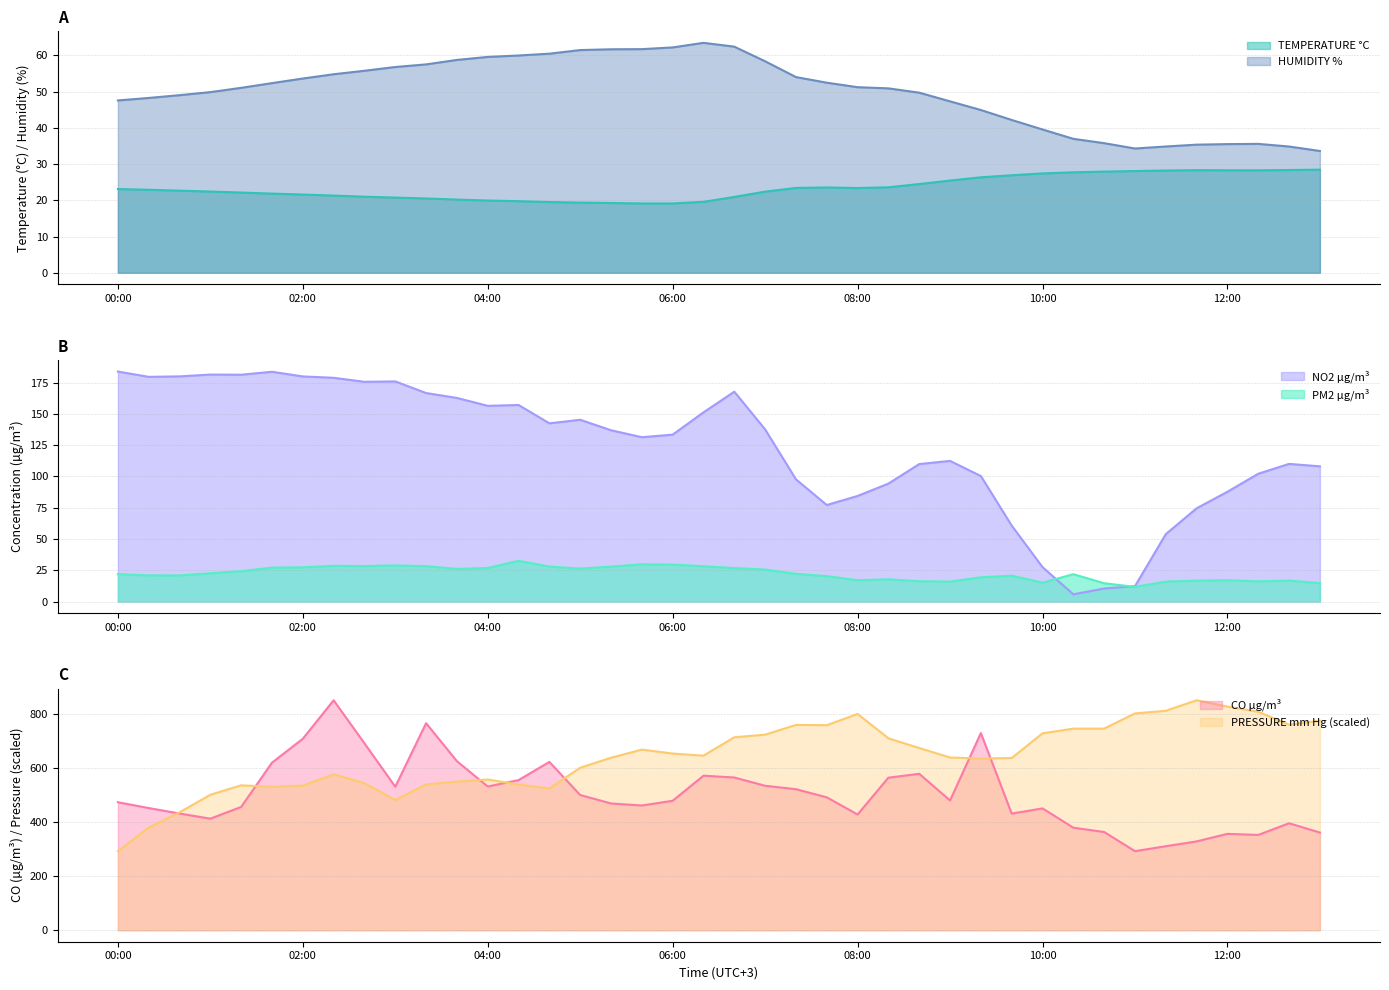

True or false: TEMPERATURE °C has a value of 37.6 at 02:00.

False